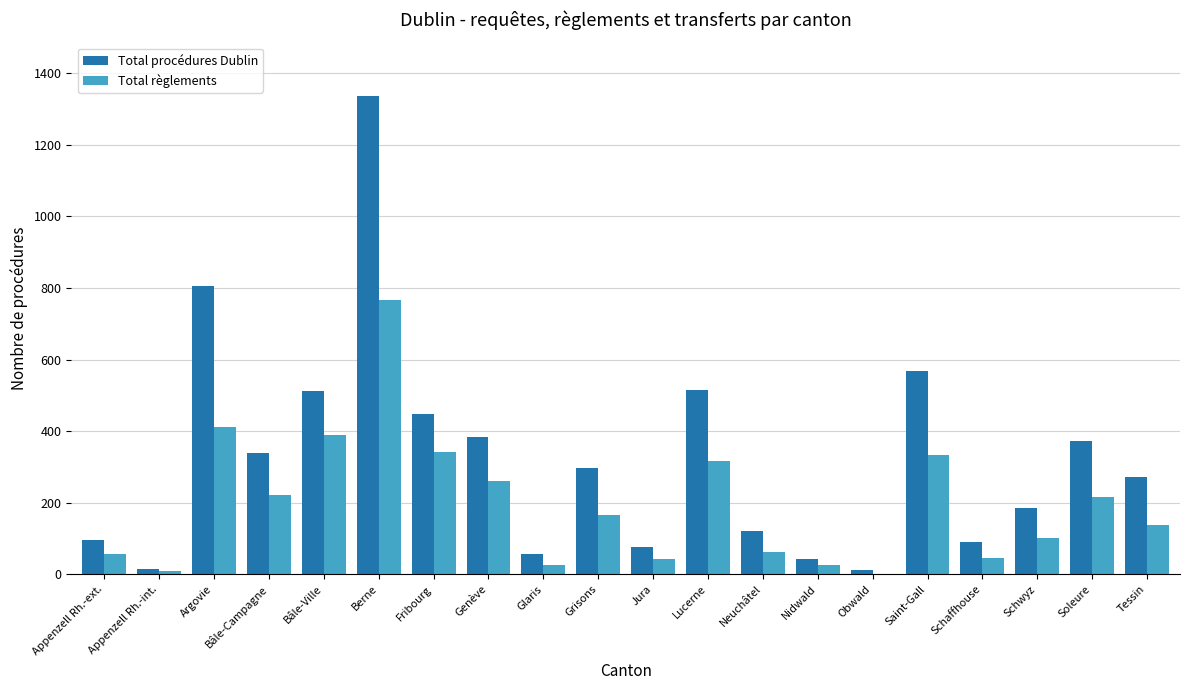

What are all the series names shown in the legend?

Total procédures Dublin, Total règlements